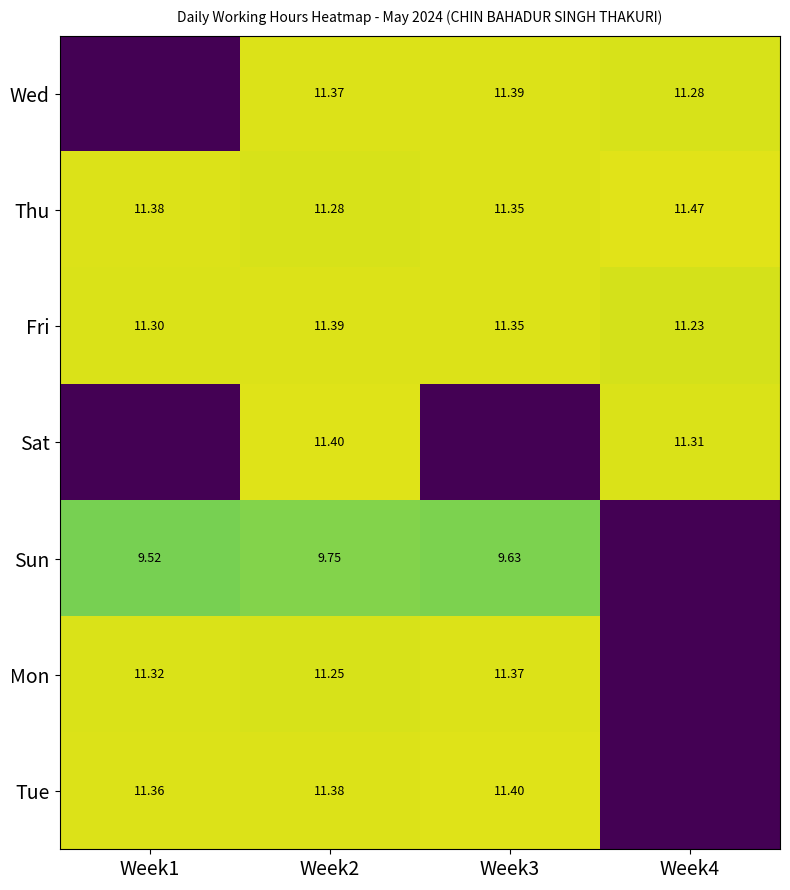

What is the total value across all series at Week1?

54.9